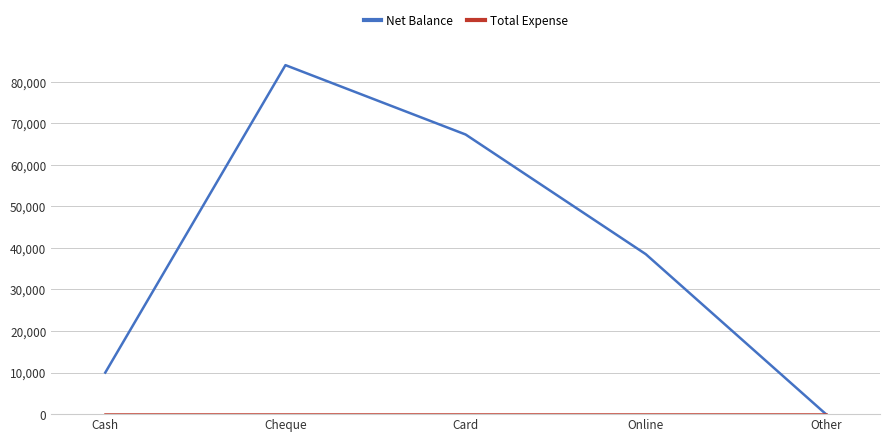

The value of Net Balance at Online is 38500. True or false?

True